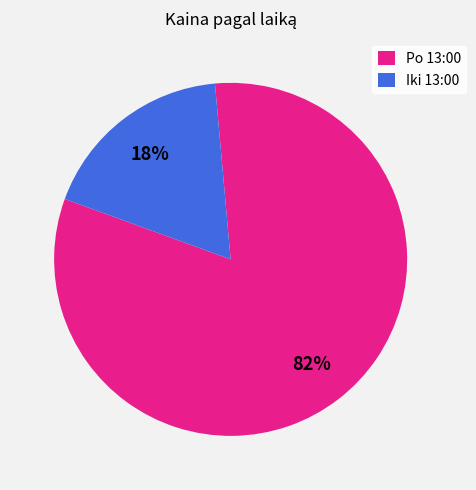

To the nearest percent, what percentage of the pie is Iki 13:00?

18%